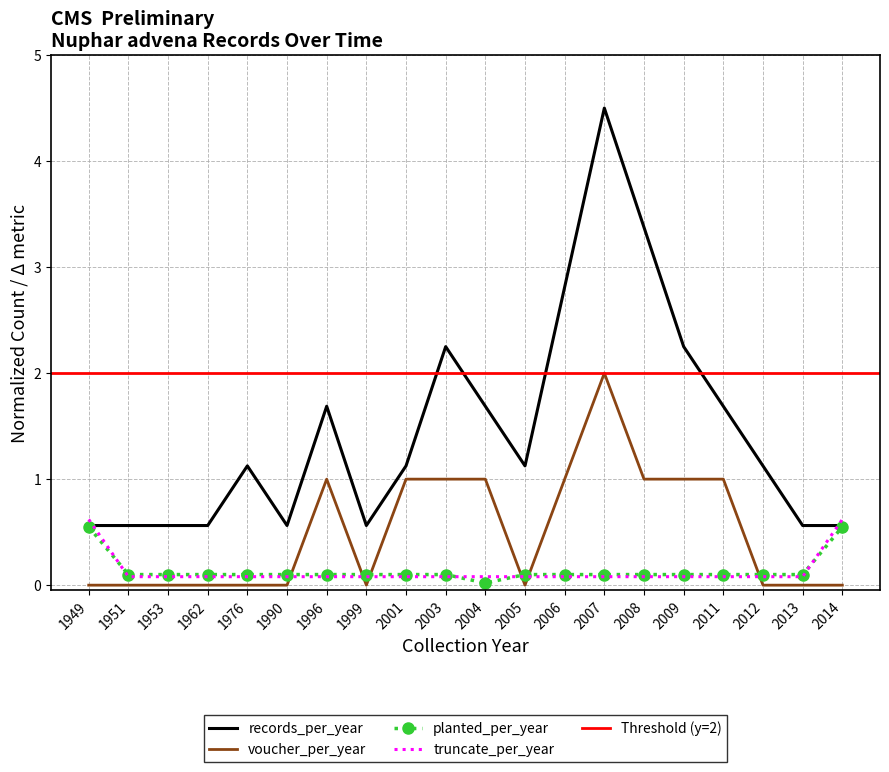

What is the lowest value of the records_per_year series?

0.6